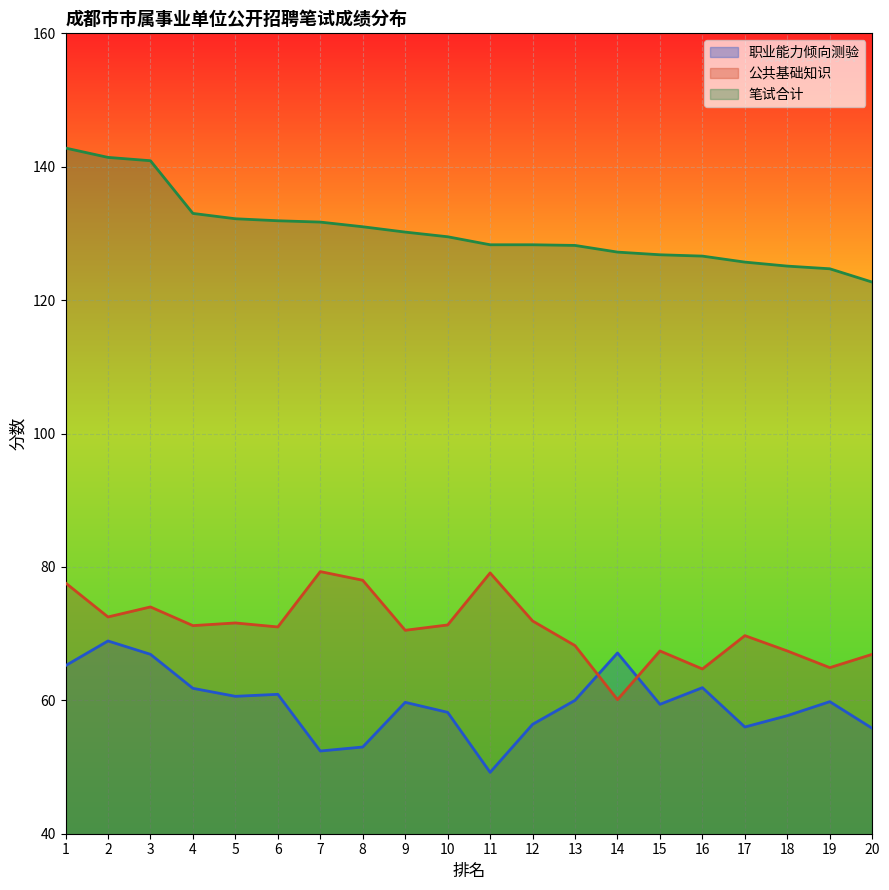

True or false: 职业能力倾向测验 and 笔试合计 intersect in this chart.

False